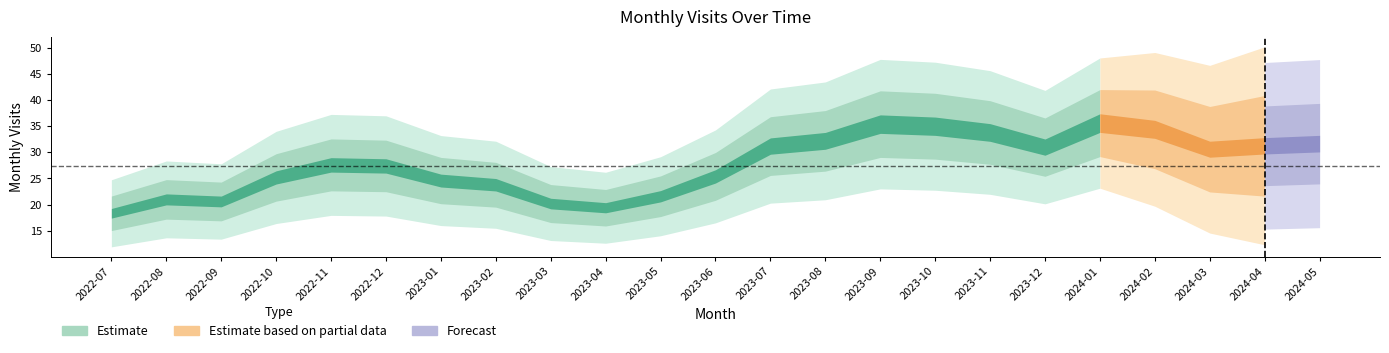

How many points are higher than both their immediate neighbors (excluding endpoints)?

6